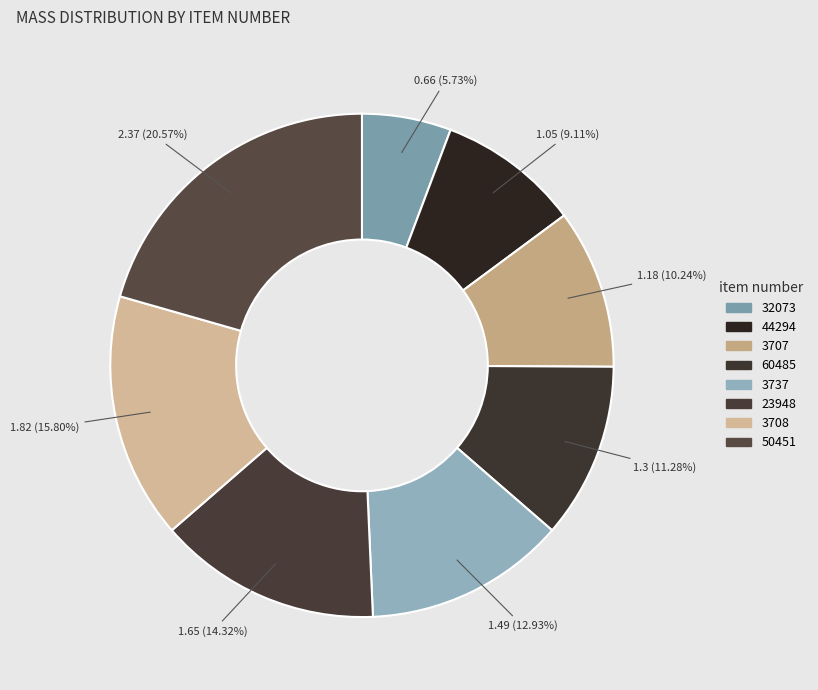

How many segments does this pie chart have?

8